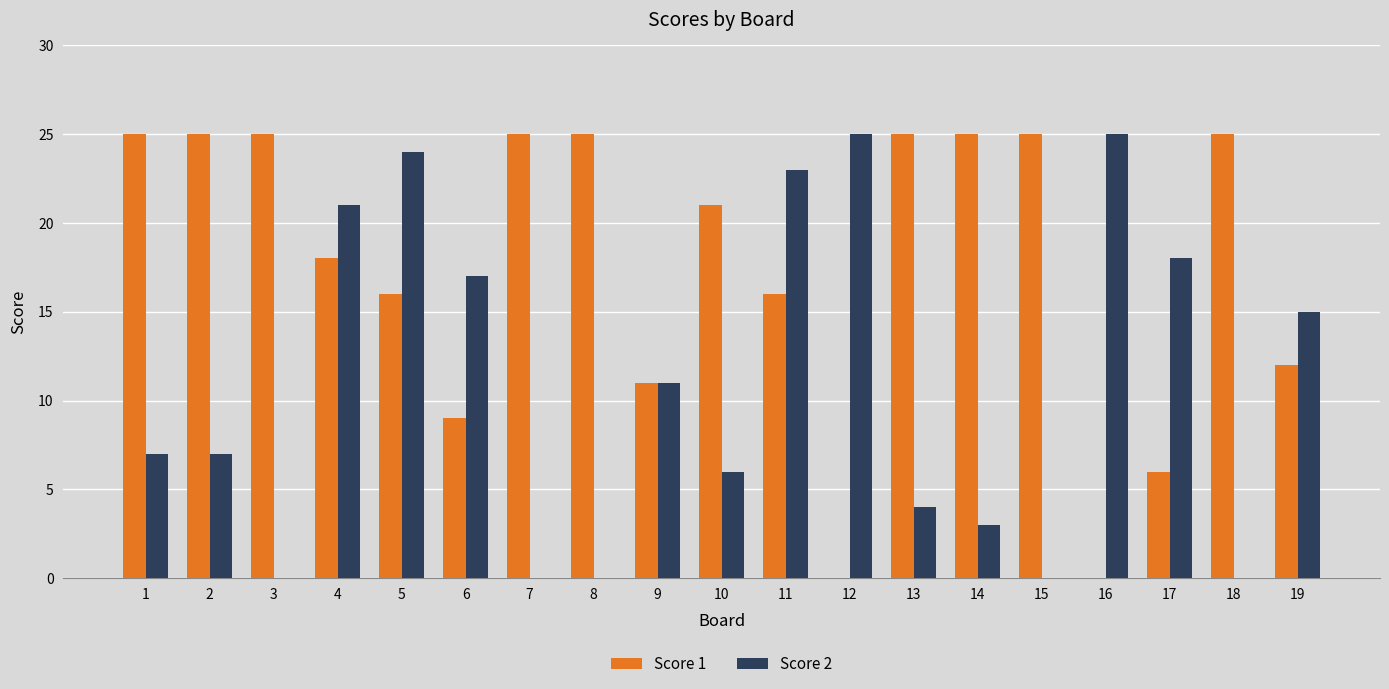

What is the sum of all Score 2 values?

206